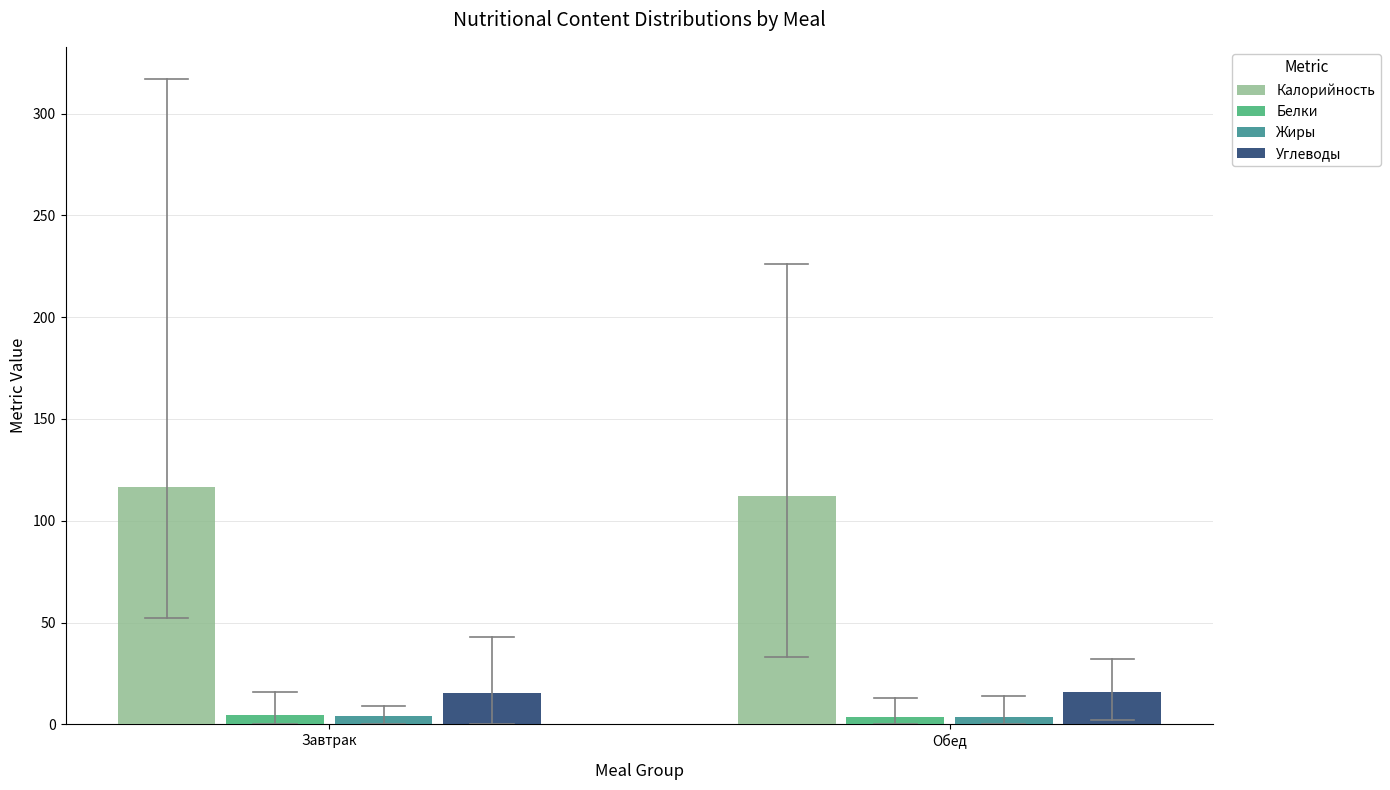

Which series has the largest total across all categories?

Калорийность